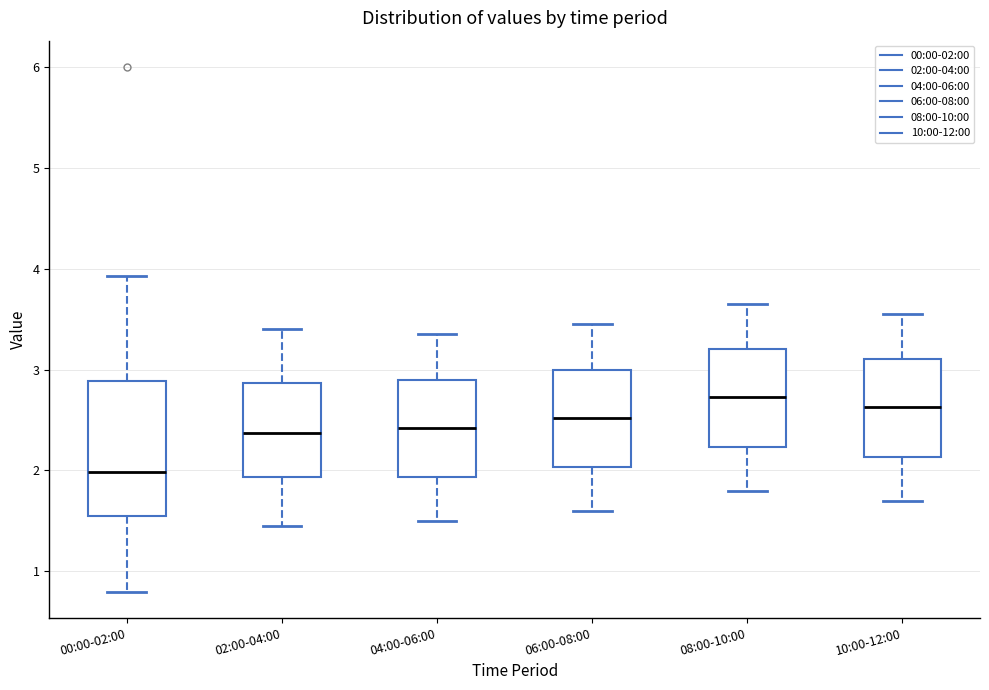

Reading left to right, read every box against the y-axis: the position of its median line, the range the box covers, and the ends of its whiskers. The values are not printed on the chart, so give them approximately, as read against the axis.

00:00-02:00: median 2.0, box 1.5 to 2.9, whiskers 0.8 to 3.9
02:00-04:00: median 2.4, box 1.9 to 2.9, whiskers 1.5 to 3.4
04:00-06:00: median 2.4, box 1.9 to 2.9, whiskers 1.5 to 3.4
06:00-08:00: median 2.5, box 2.0 to 3.0, whiskers 1.6 to 3.5
08:00-10:00: median 2.7, box 2.2 to 3.2, whiskers 1.8 to 3.7
10:00-12:00: median 2.6, box 2.1 to 3.1, whiskers 1.7 to 3.6